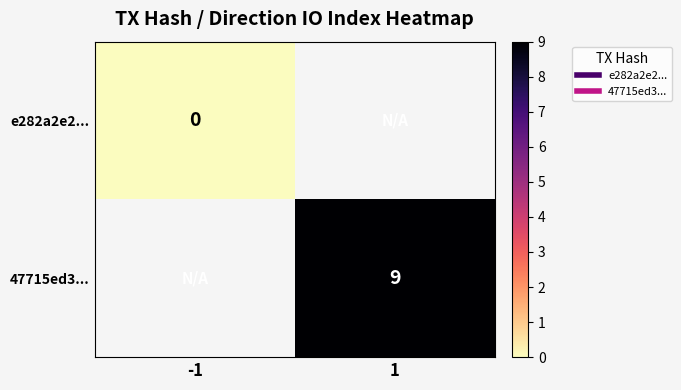

At how many categories does at least one series exceed 4?

1